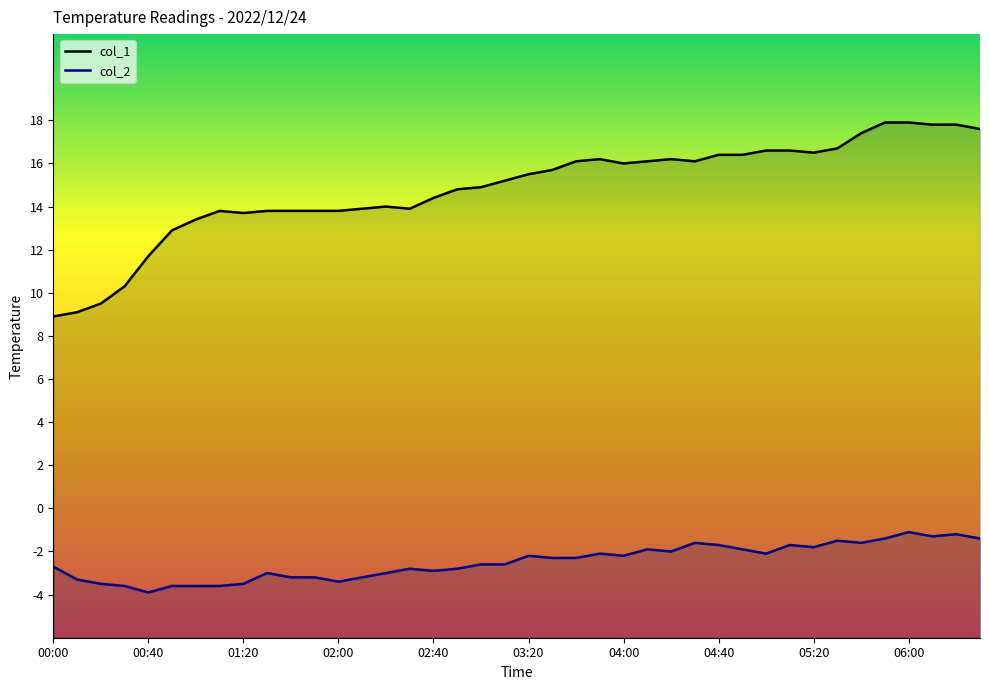

The col_1 series shows 22.5 at 33. True or false?

False